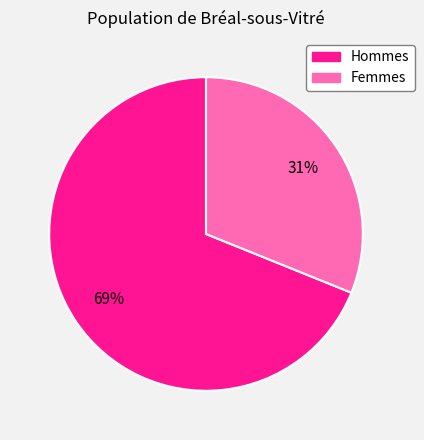

Does any single category account for the majority?

Yes